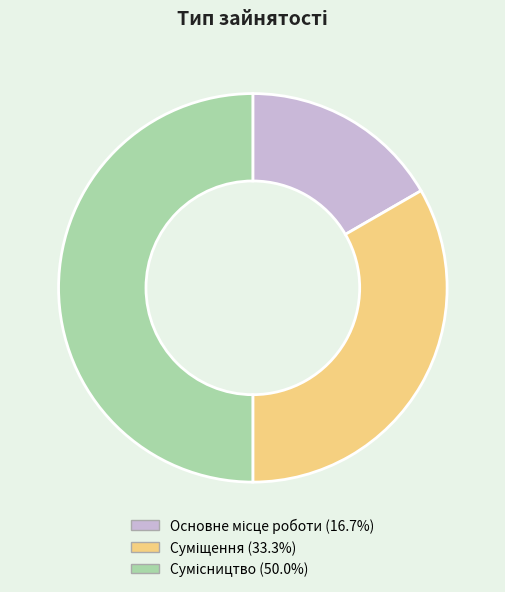

What percentage is the Основне місце роботи slice, to the nearest percent?

17%